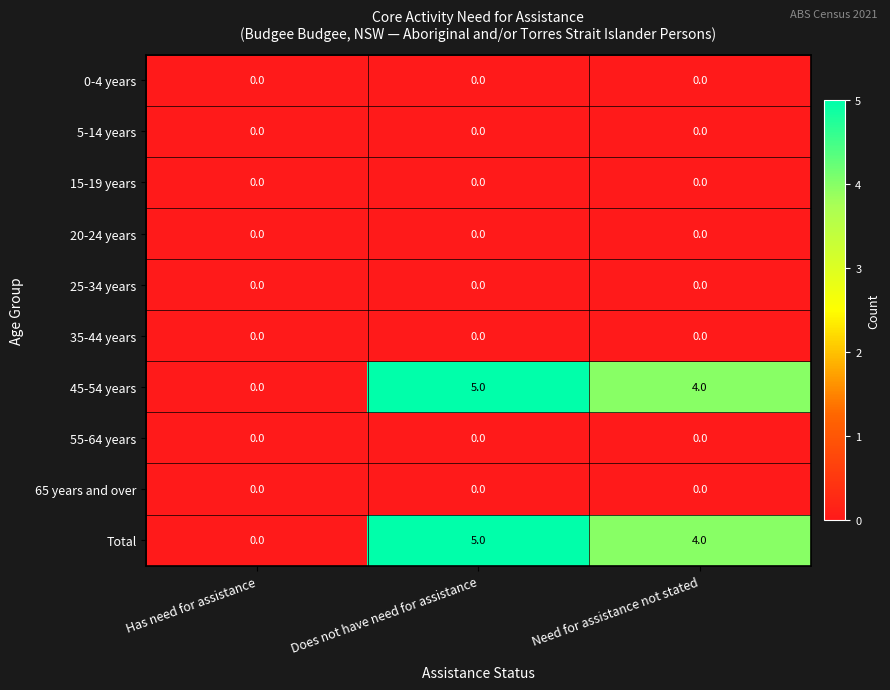

What is the total value across all series at Need for assistance not stated?

8